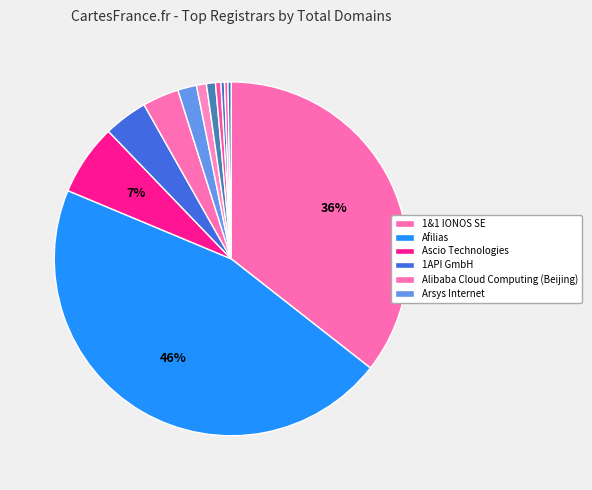

How many slices are in this pie chart?

12